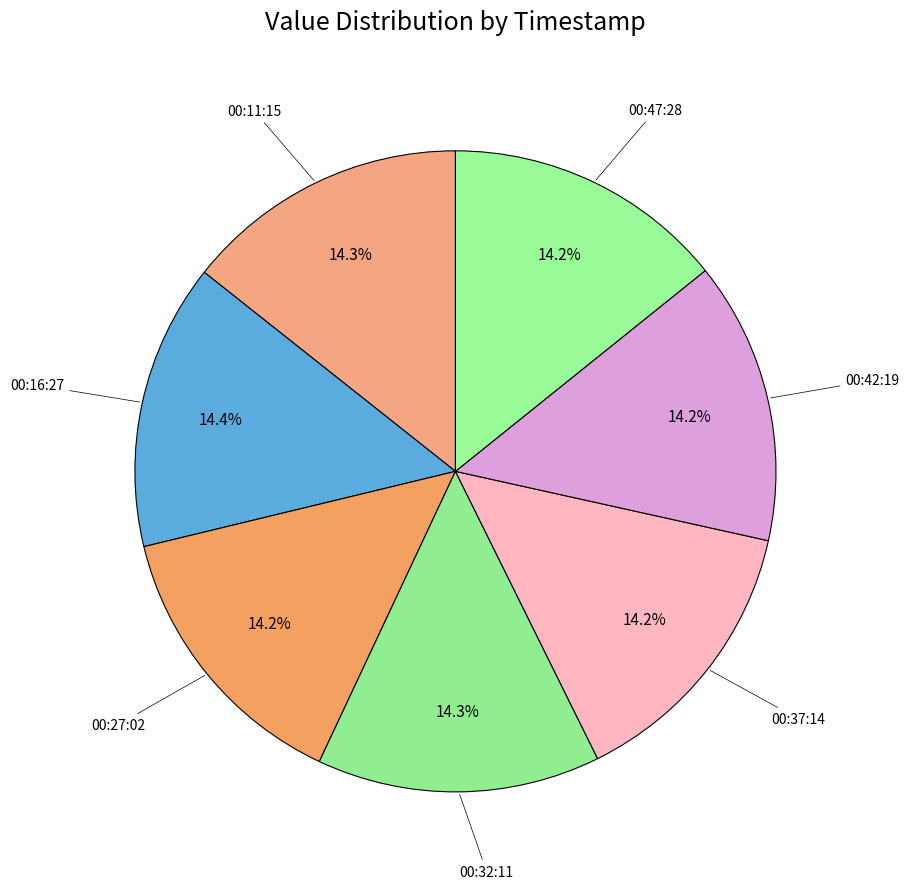

Rank the categories by value from lowest to highest.

2022-10-18T00:37:14.270Z, 2022-10-18T00:47:28.707Z, 2022-10-18T00:27:02.632Z, 2022-10-18T00:42:19.187Z, 2022-10-18T00:32:11.428Z, 2022-10-18T00:11:15.612Z, 2022-10-18T00:16:27.825Z